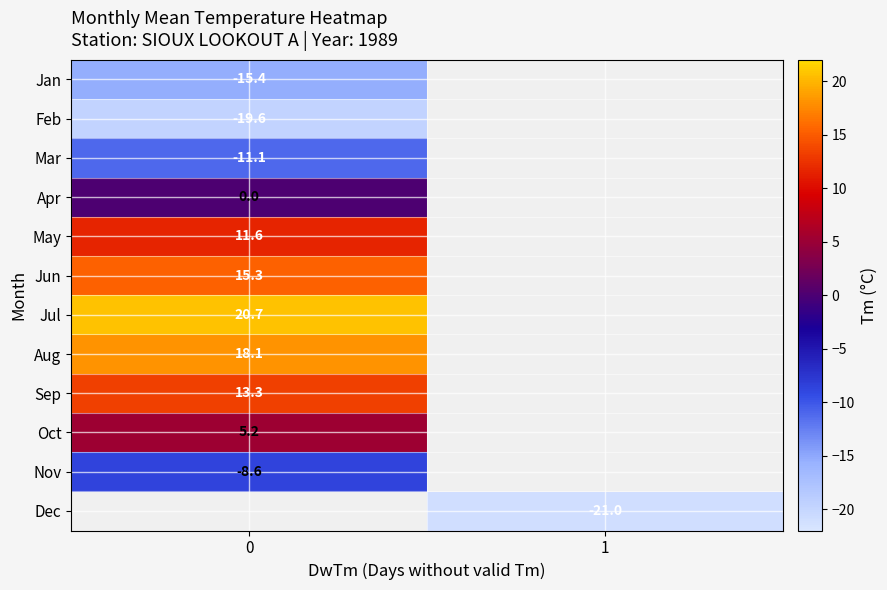

True or false: May has a value of 20.1 at 0.

False